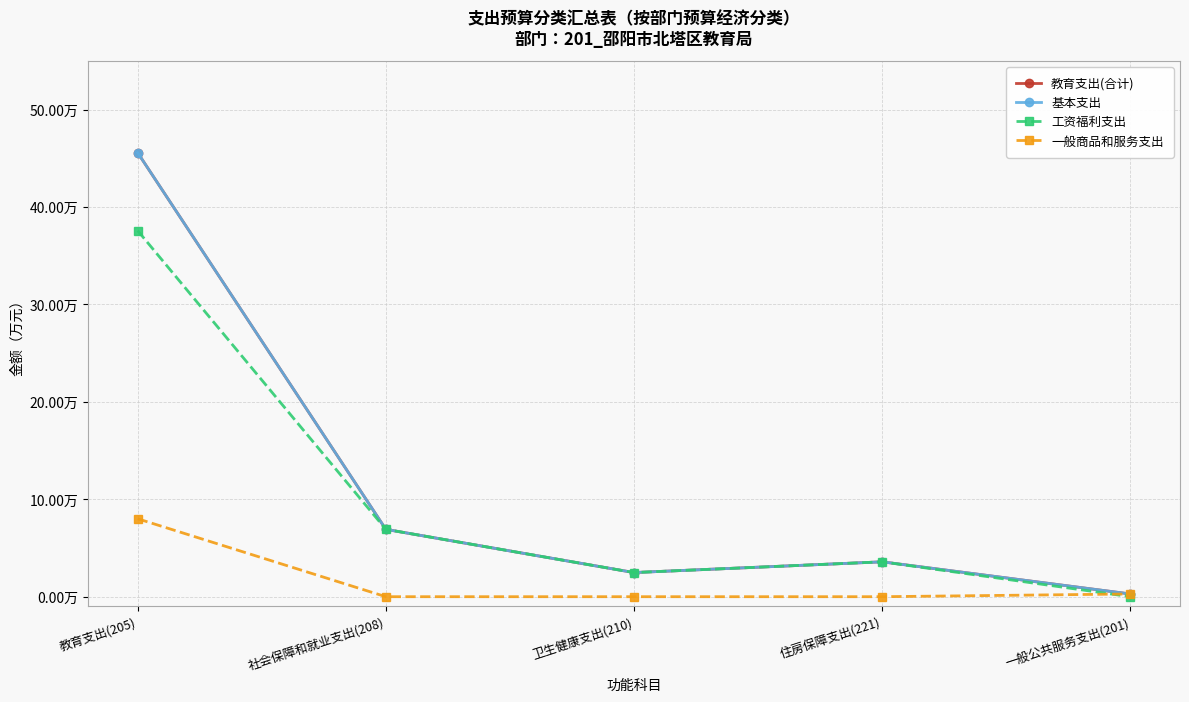

Does the chart have visible grid lines?

Yes